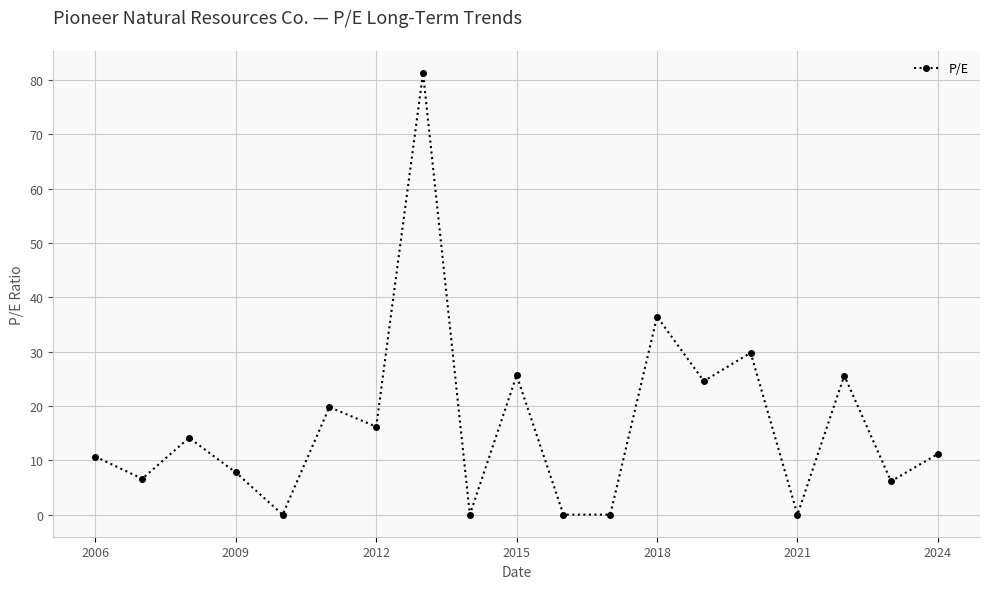

How many interior local peaks (higher than both neighbors) does the data have?

7